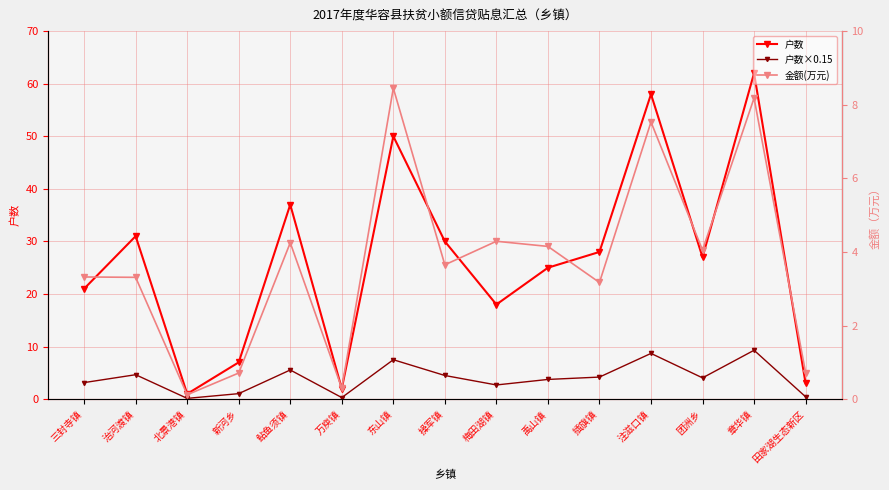

How many series are shown in this chart?

3